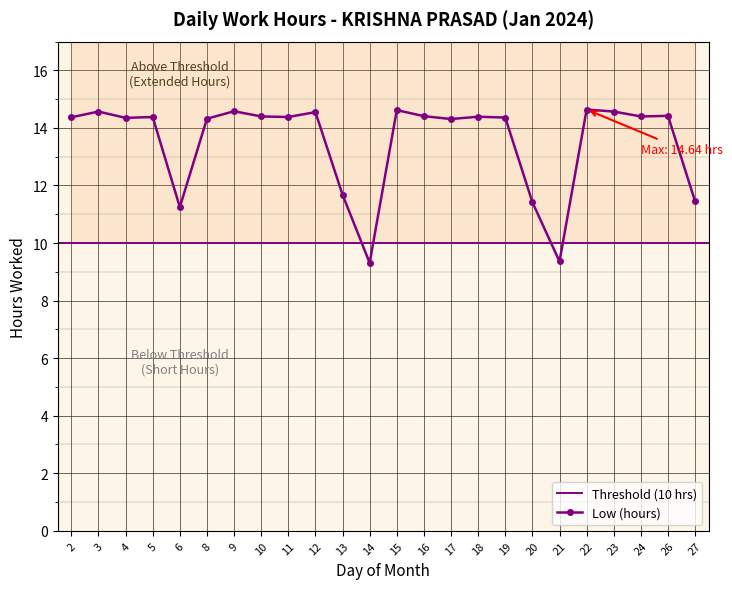

How many data points are above 14?

18